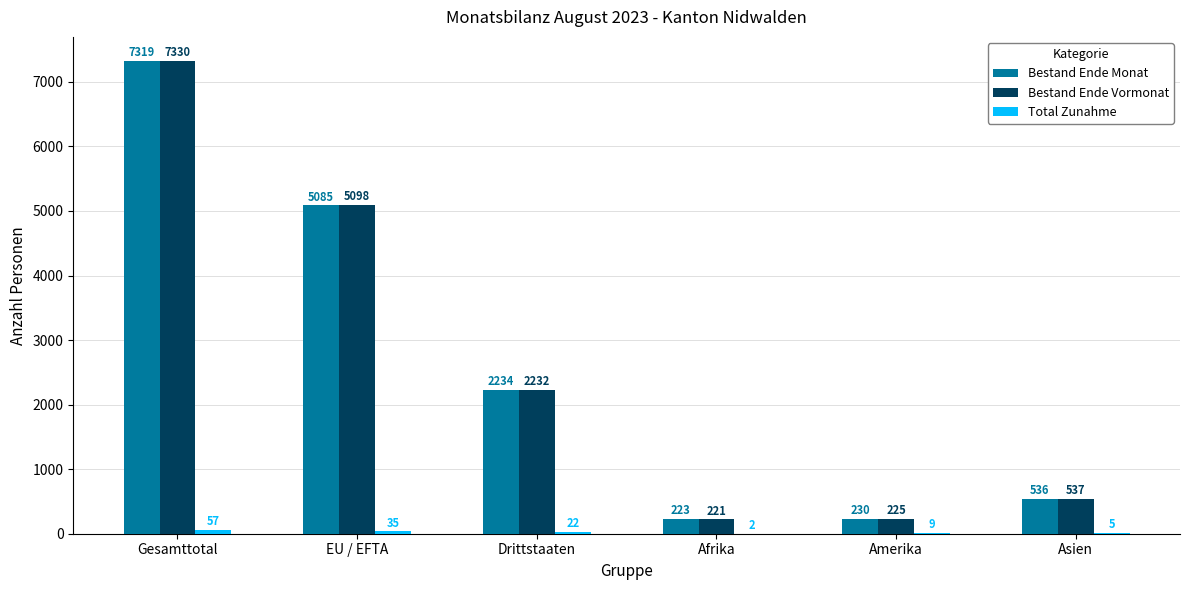

What is the sum of all Bestand Ende Monat values?

15627